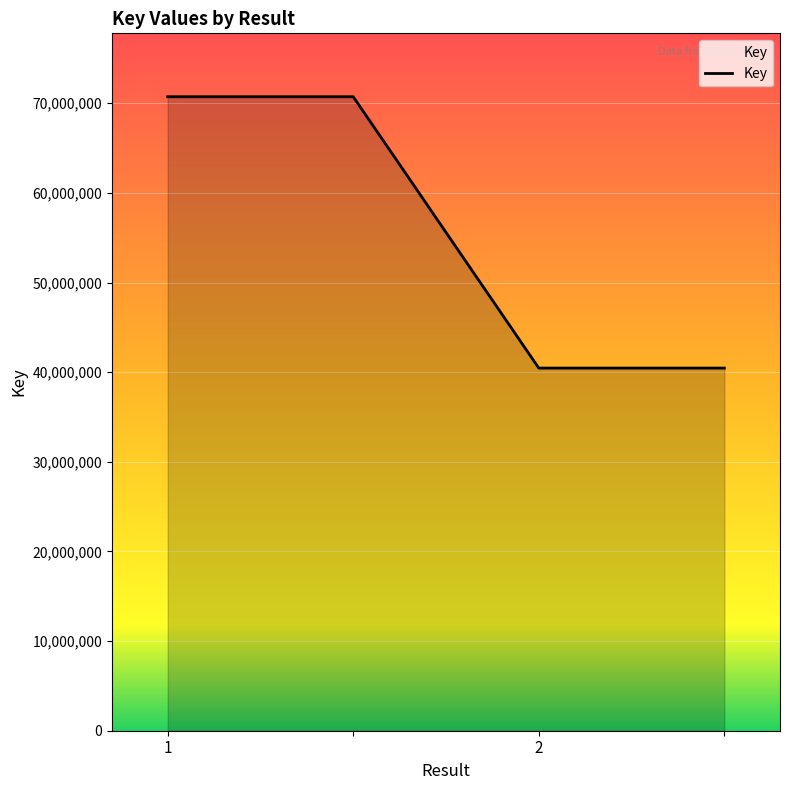

What is the minimum value shown in the chart?

40456779